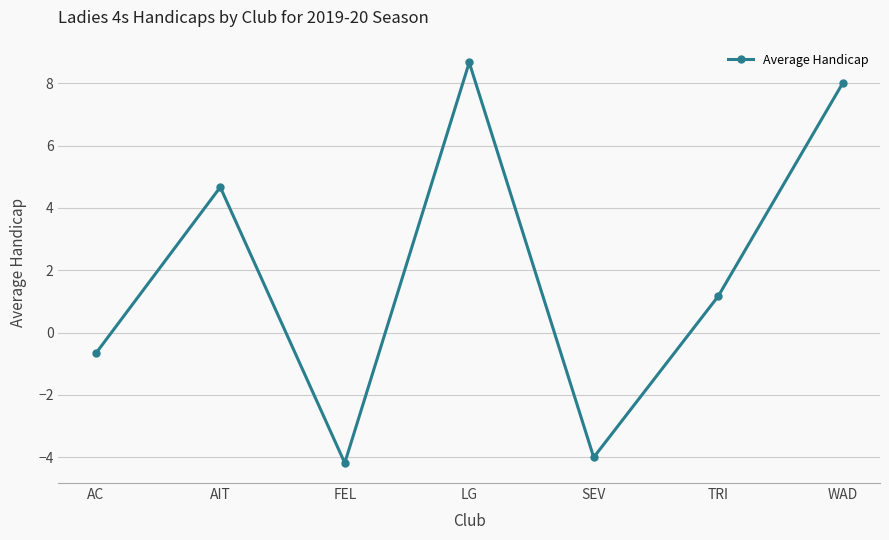

What is the average value?

2.0